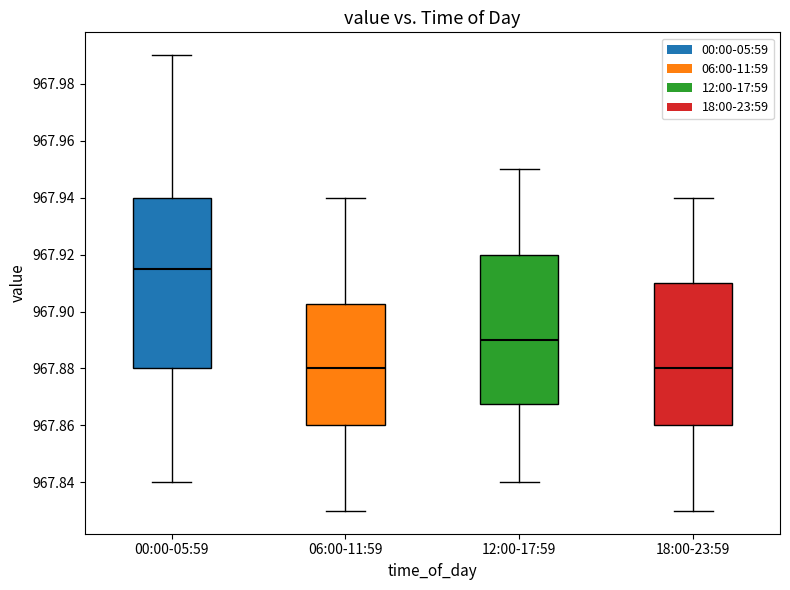

Where is the upper edge of the box for 18:00-23:59 on the y-axis? The values are not printed on the chart, so give them approximately, as read against the axis.

967.910